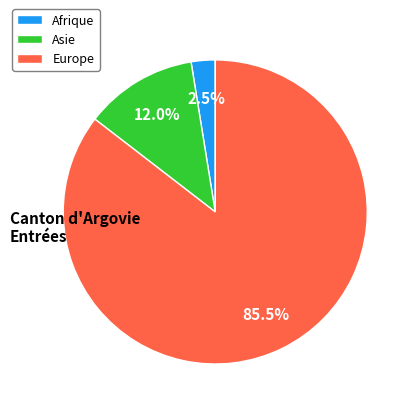

Does Asie represent more than half of the total?

No